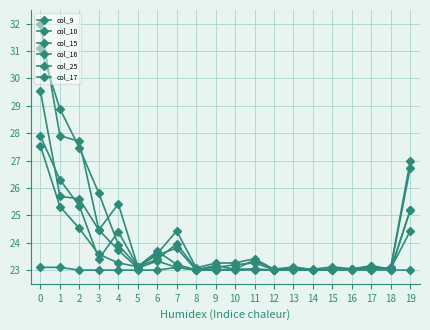

How many distinct data groups are displayed?

6